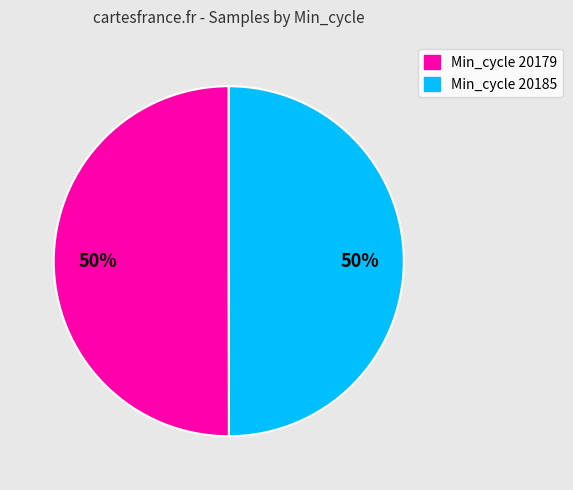

How many slices are in this pie chart?

2